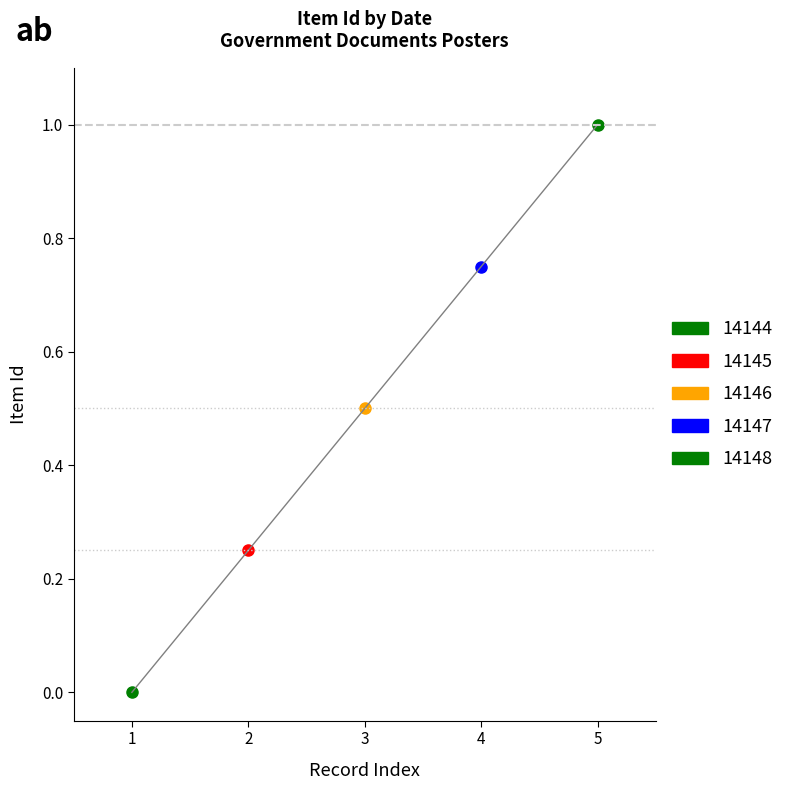

Reading left to right, list all the values displayed in this chart.

0.0	0.2	0.5	0.8	1.0